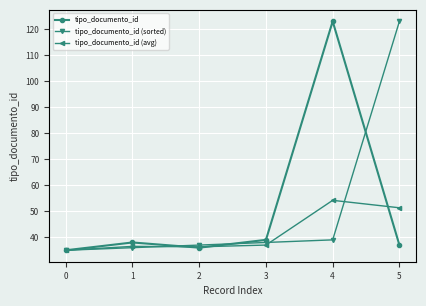

What is the difference between the maximum and minimum values in the tipo_documento_id series?

88.0